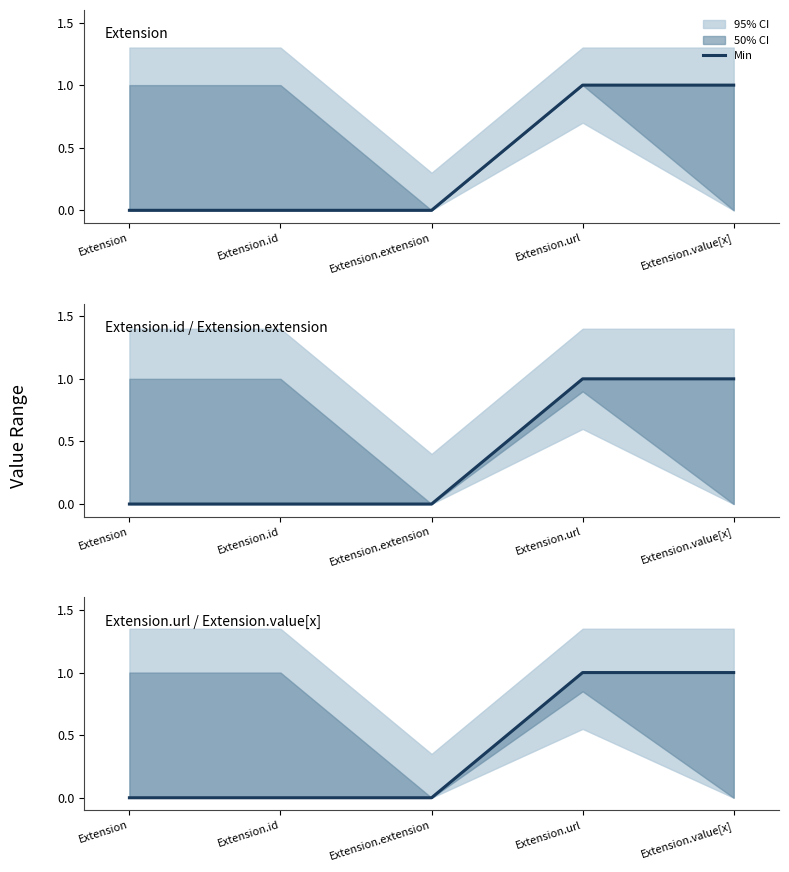

Reading left to right, extract all data points from this chart.

0	0	0	1	1